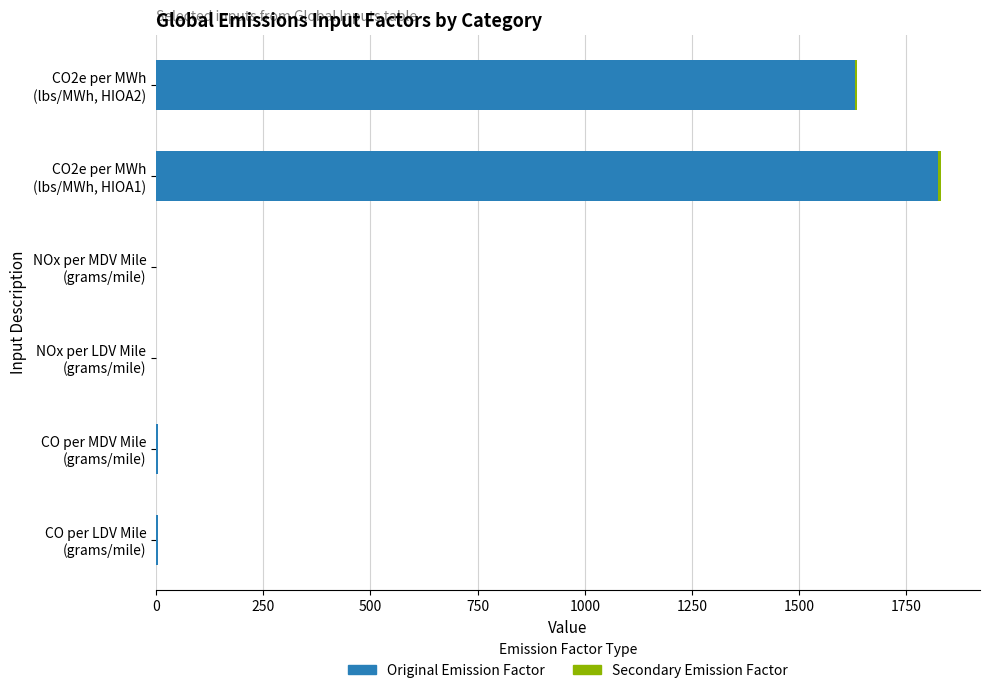

What is the highest value of the Original Emission Factor series?

1822.9